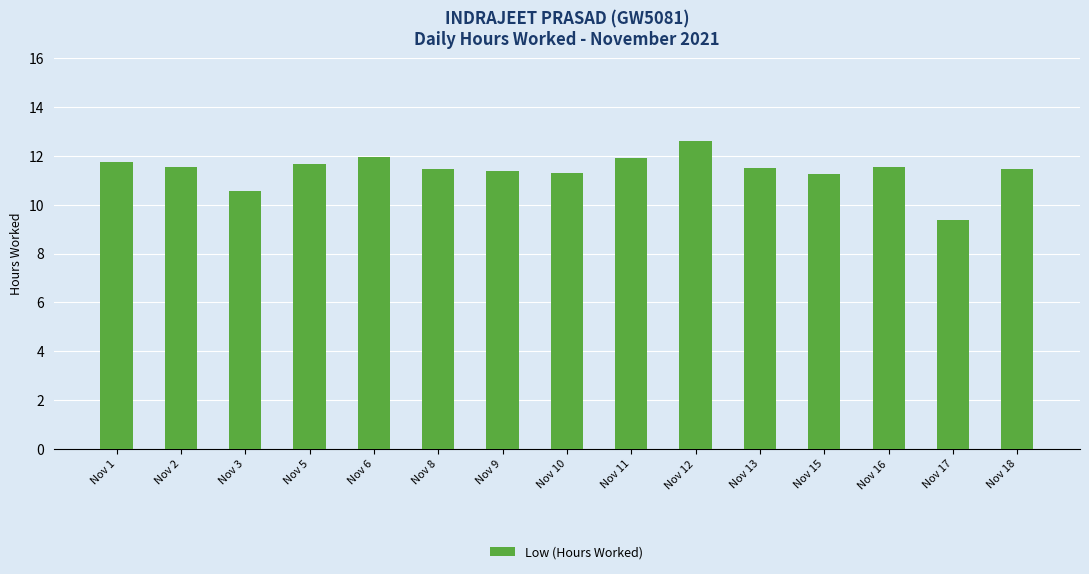

The value at Nov 8 is 20.2. True or false?

False